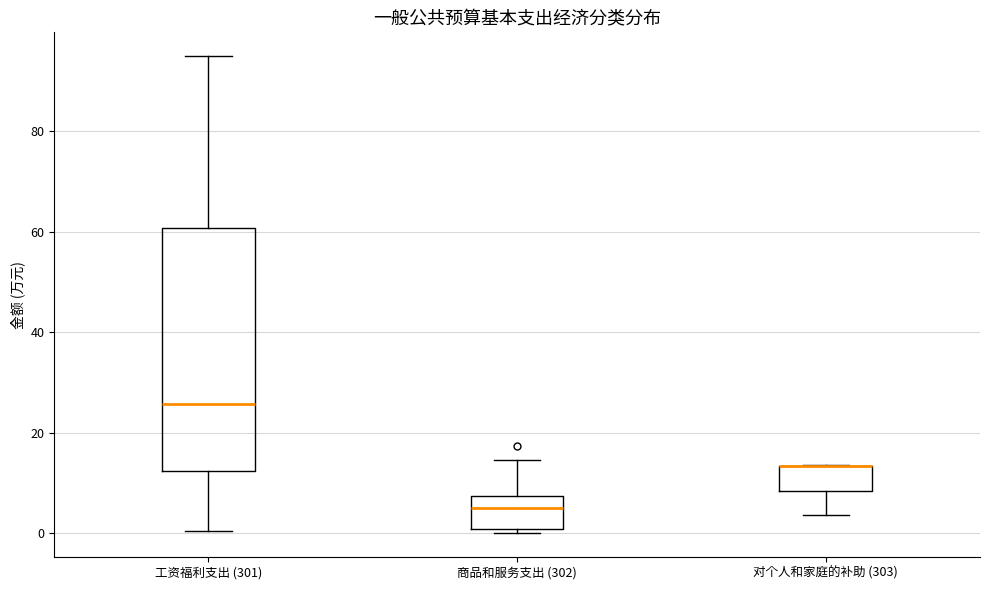

Which box is the tallest, from its lower edge to its upper edge?

工资福利支出 (301)